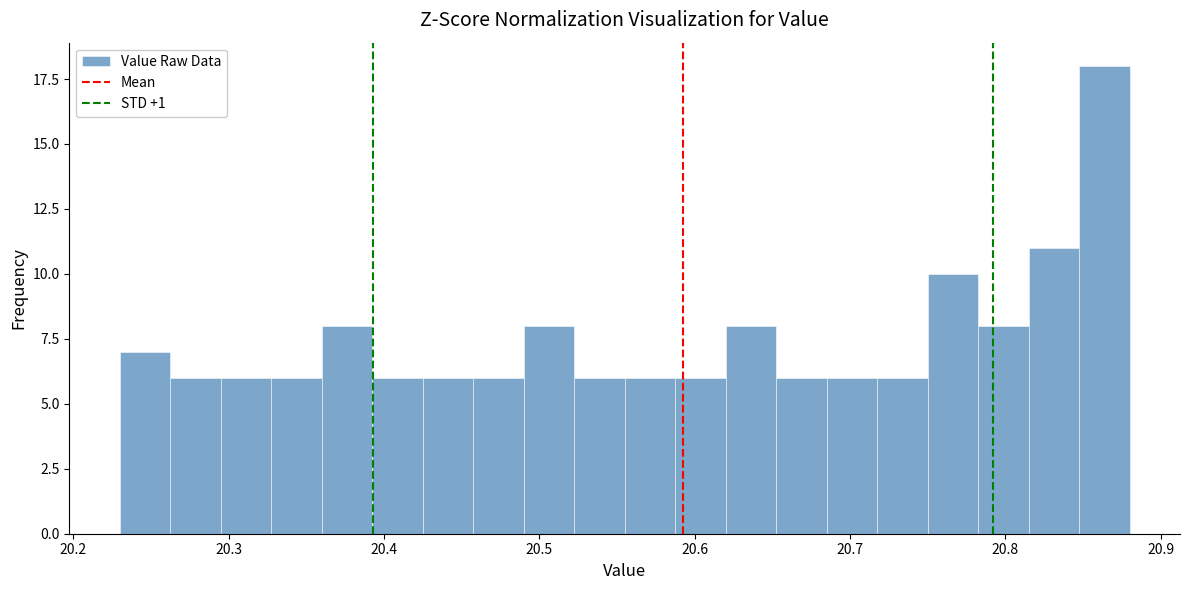

Read against the x-axis, roughly where is the centre of the tallest bar?

20.86